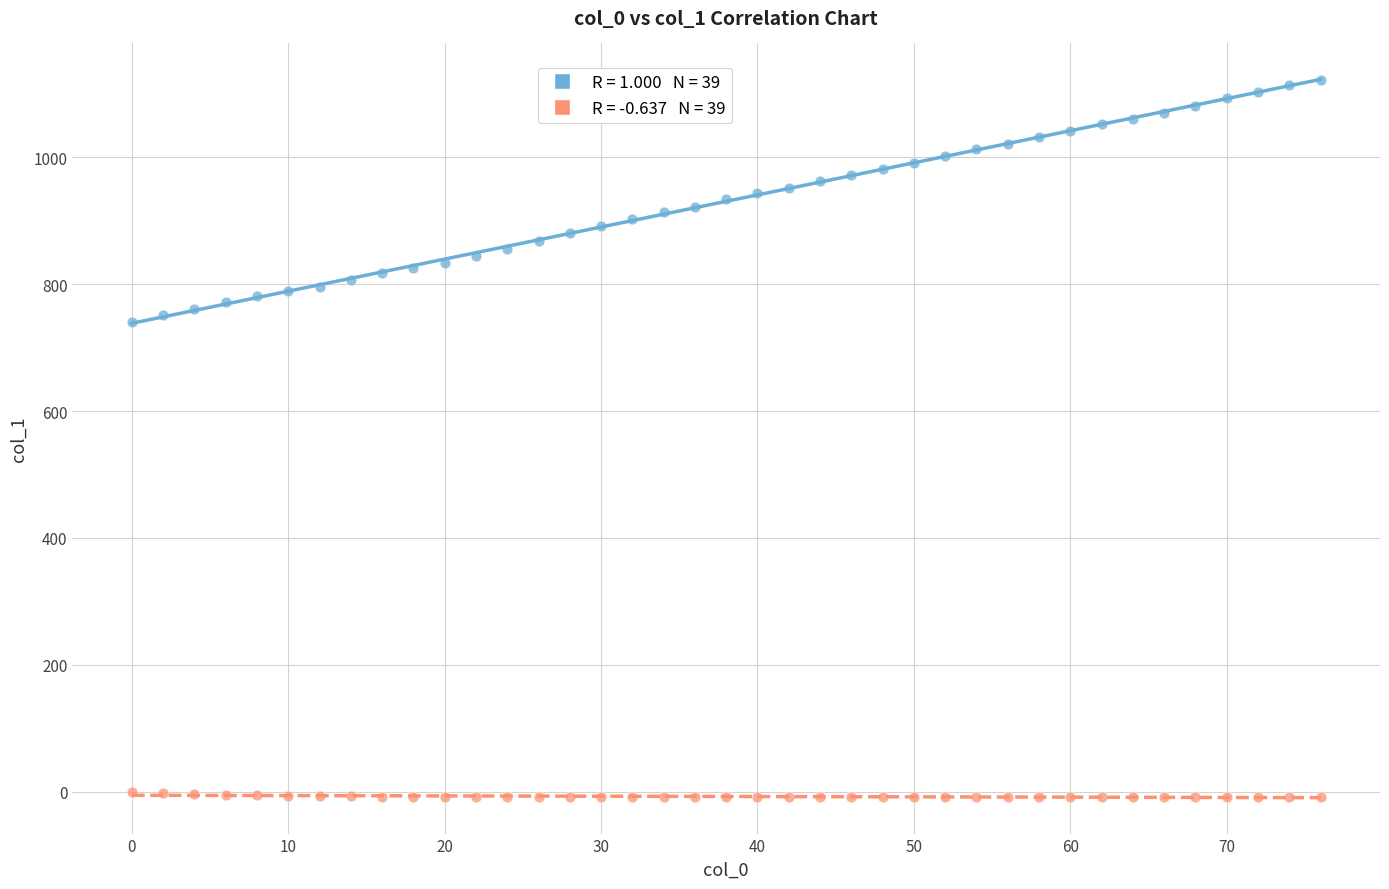

Across all data points, what is the range of Y values (max minus min)?

1130.2